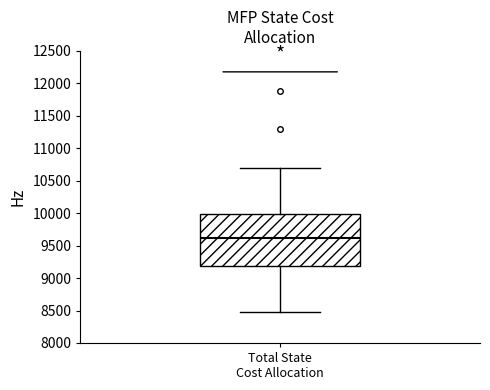

Where is the upper edge of the box for Total State Cost Allocation on the y-axis? The values are not printed on the chart, so give them approximately, as read against the axis.

10000